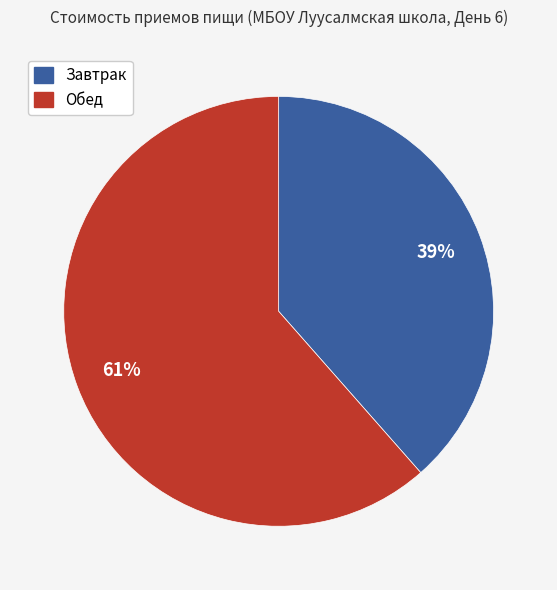

Count the number of slices in the pie.

2